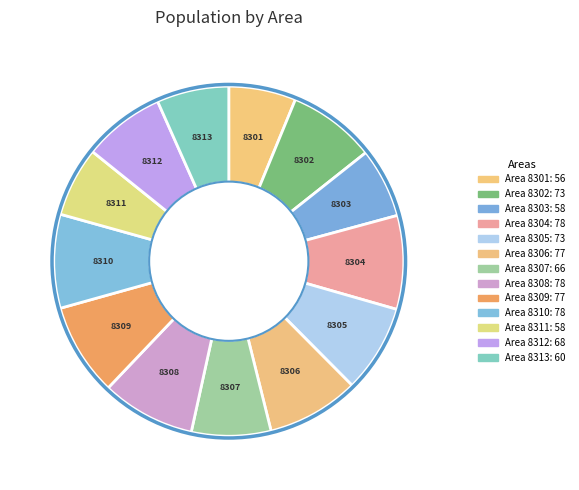

Does 8310 account for over 50% of the chart?

No